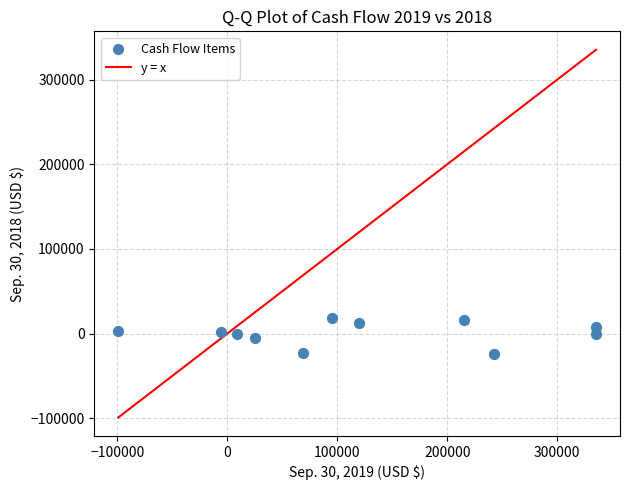

What is the range of X values (max minus min)?

434262